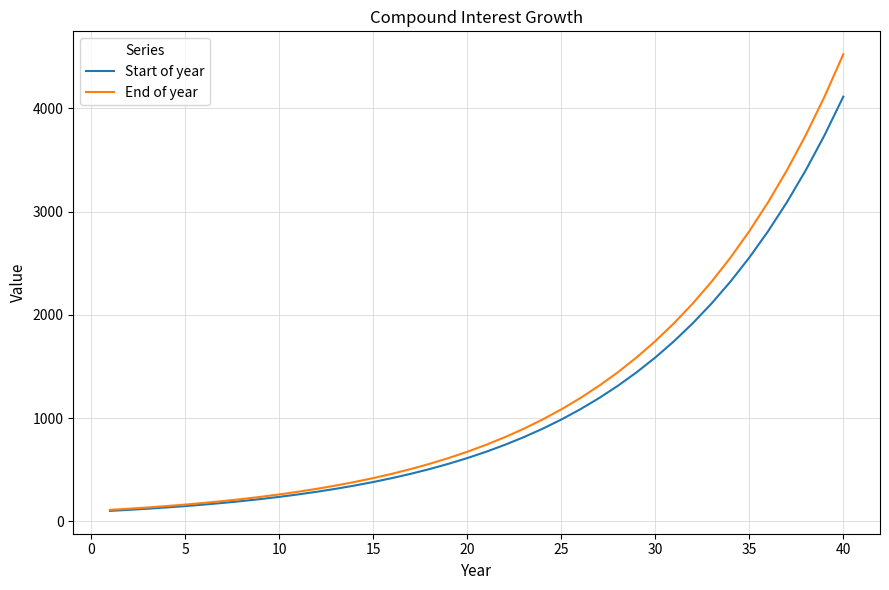

List the series in order of their peak value, highest first.

End of year, Start of year